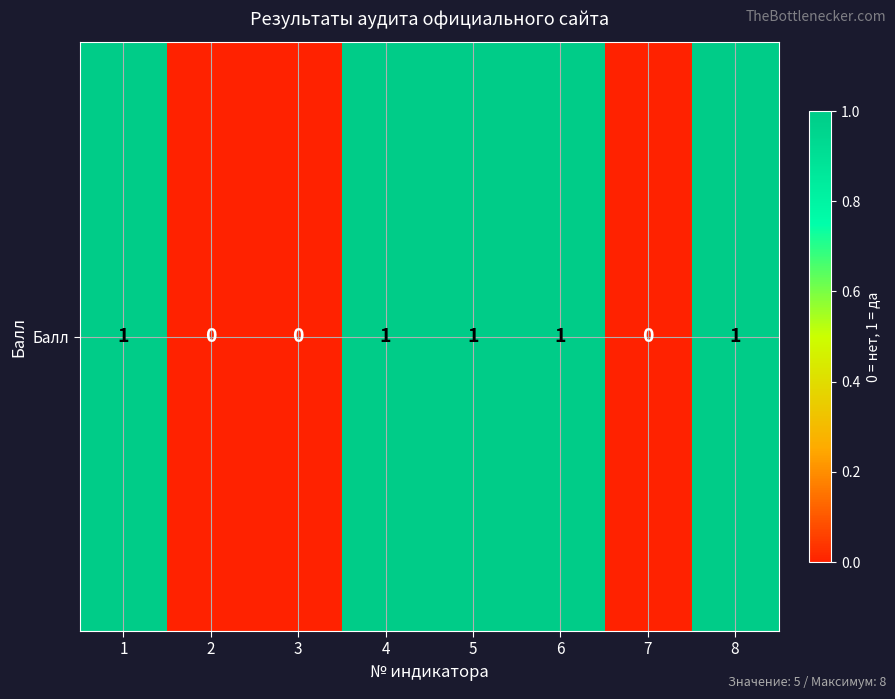

Reading right to left, what are all the values shown in this chart?

8=1	7=0	6=1	5=1	4=1	3=0	2=0	1=1